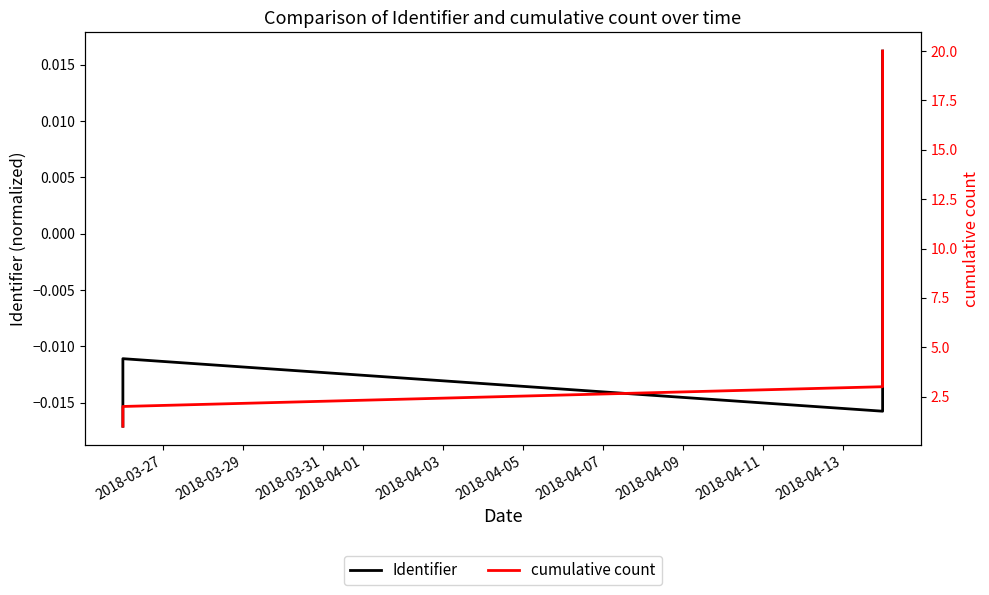

At which label does cumulative count reach its minimum?

2018-03-27